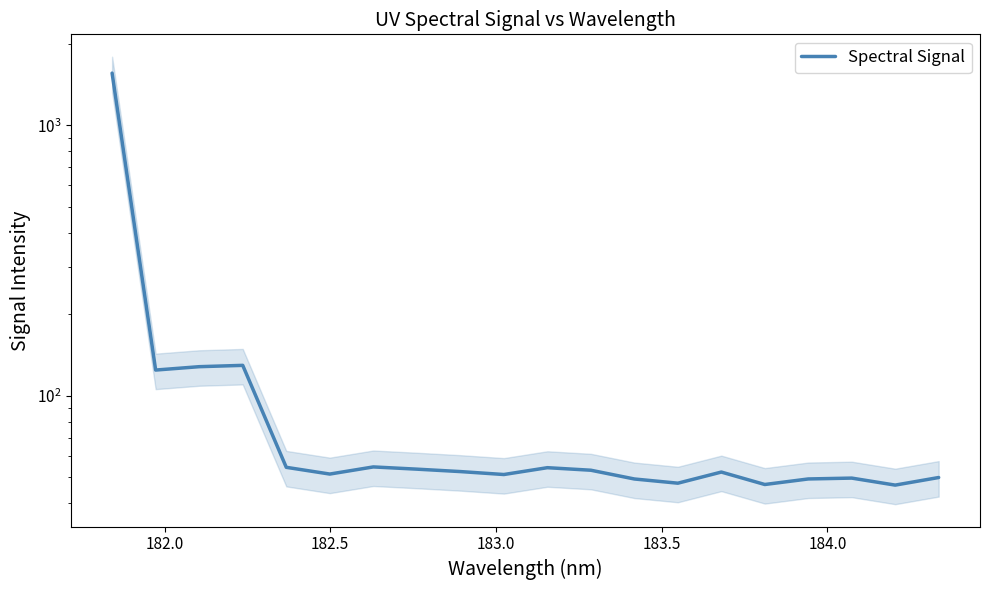

What is the average value?

137.8